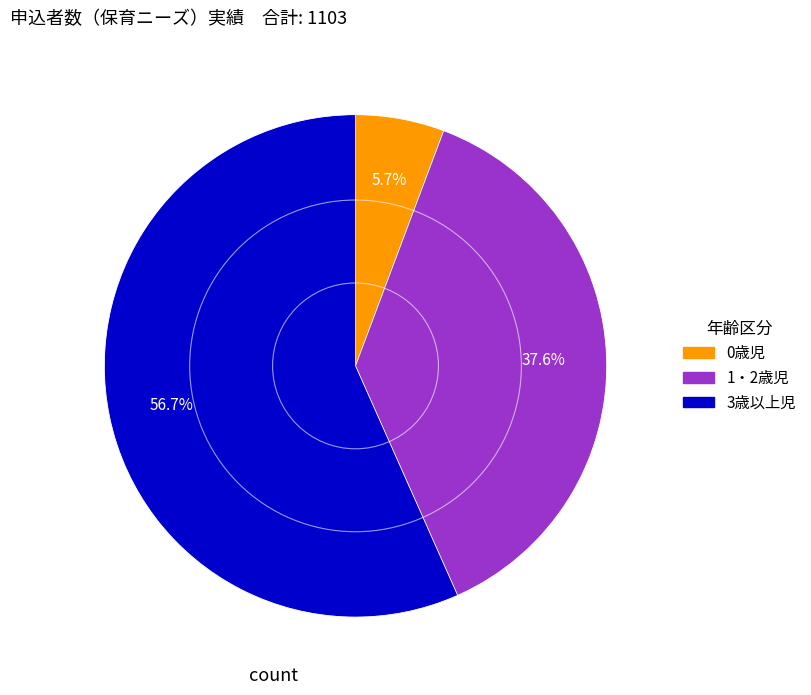

Do 1・2歳児 and 3歳以上児 together represent more than half of the pie?

Yes